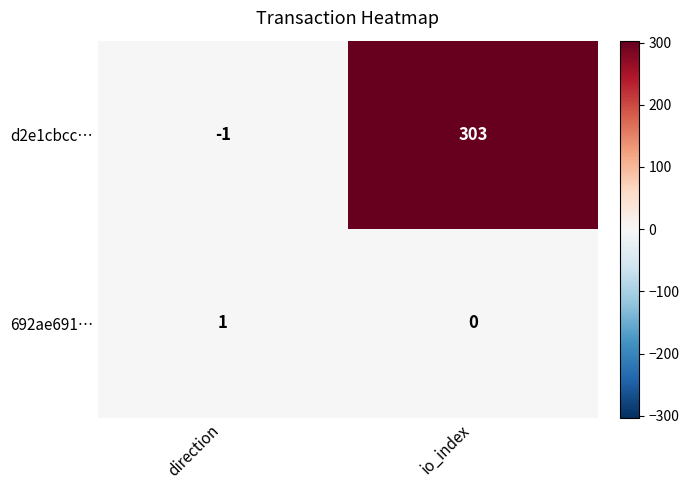

What value does the d2e1cbcc… series have at io_index?

303